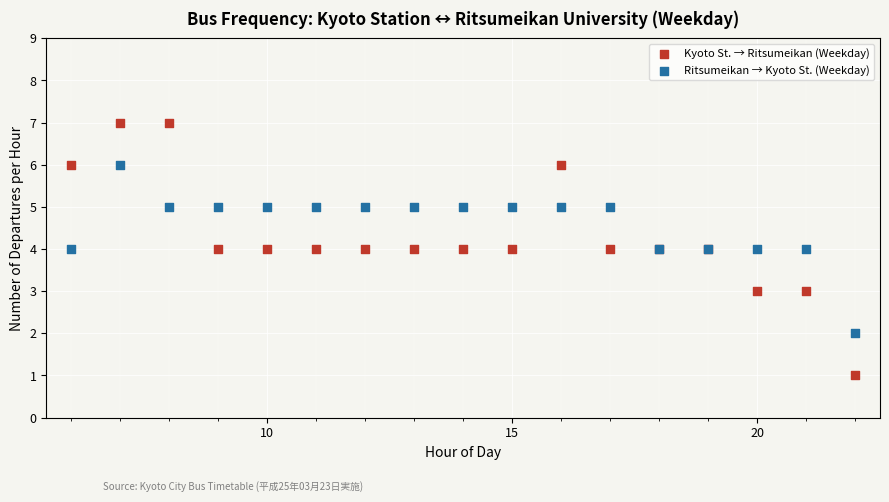

Which series contains the lowest Y value?

Kyoto St. → Ritsumeikan (Weekday)